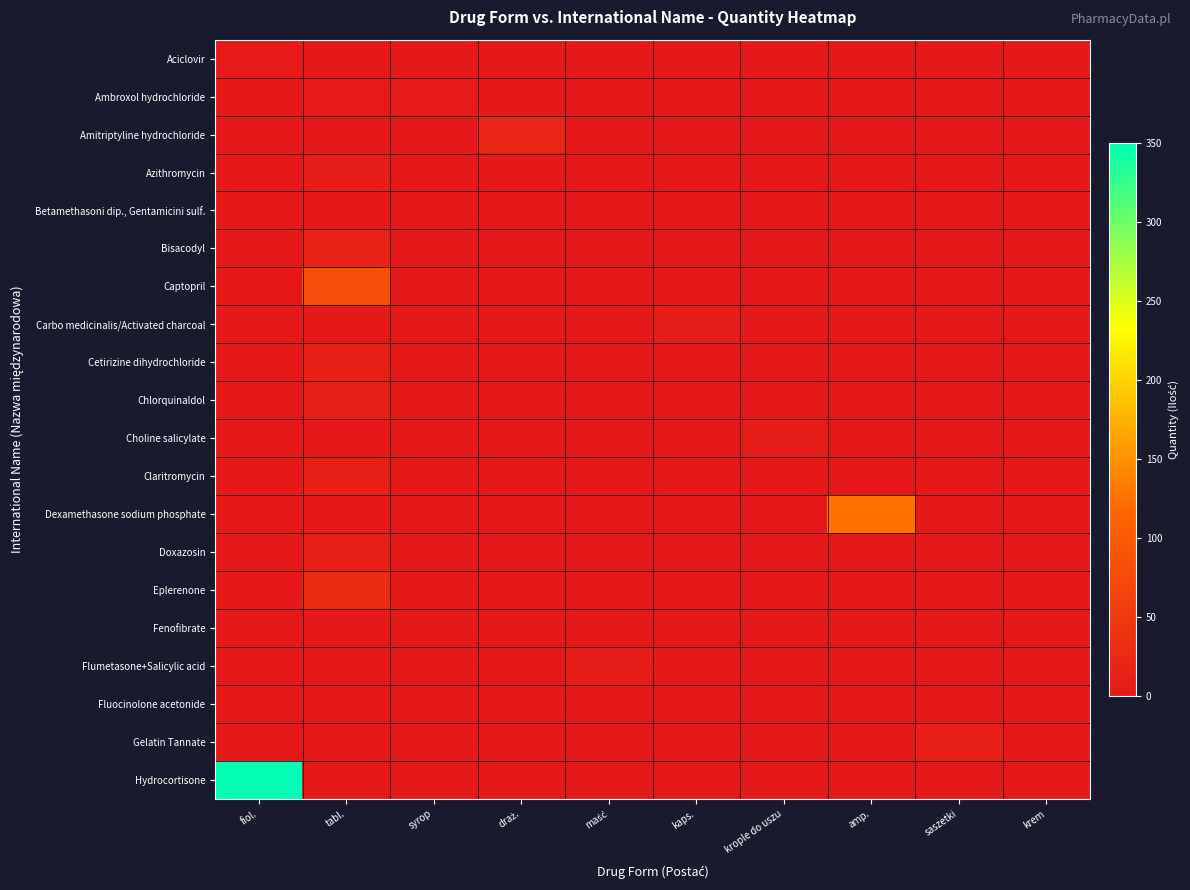

At how many categories does at least one series exceed 273?

1